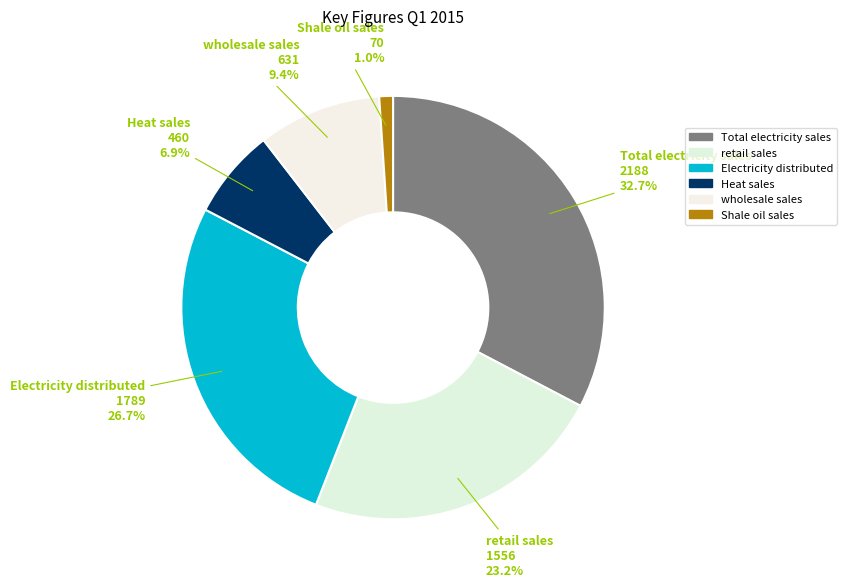

To the nearest percent, what is the difference between the Heat sales and Electricity distributed slice percentages?

20%